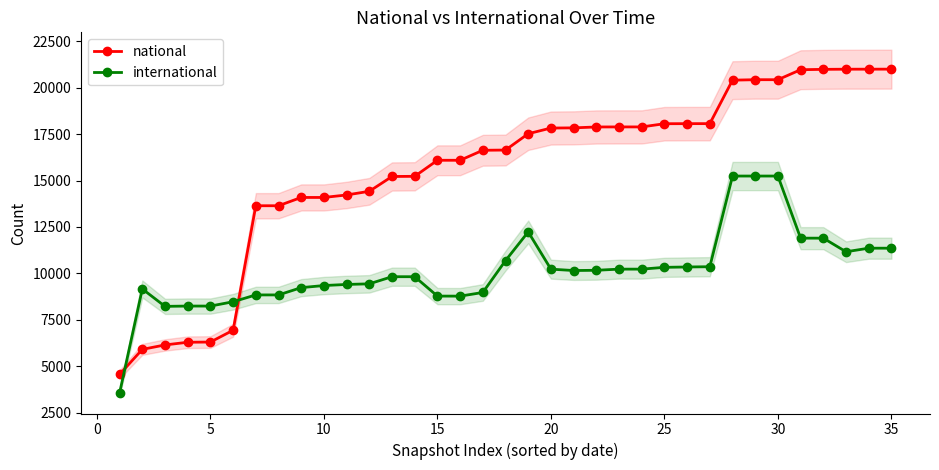

What are all the series names shown in the legend?

national, international